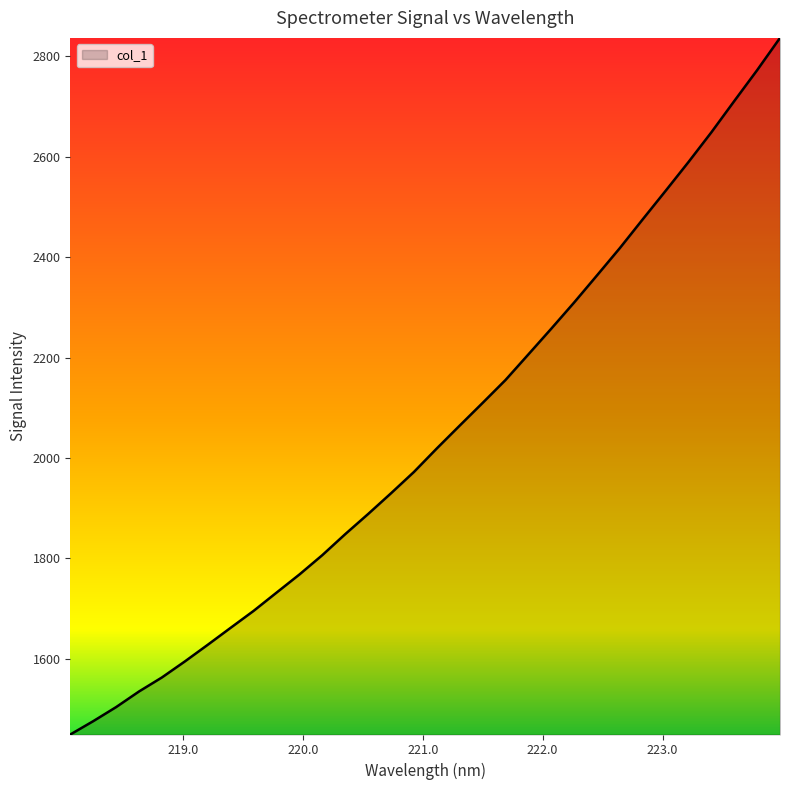

What is the minimum value shown in the chart?

1449.5